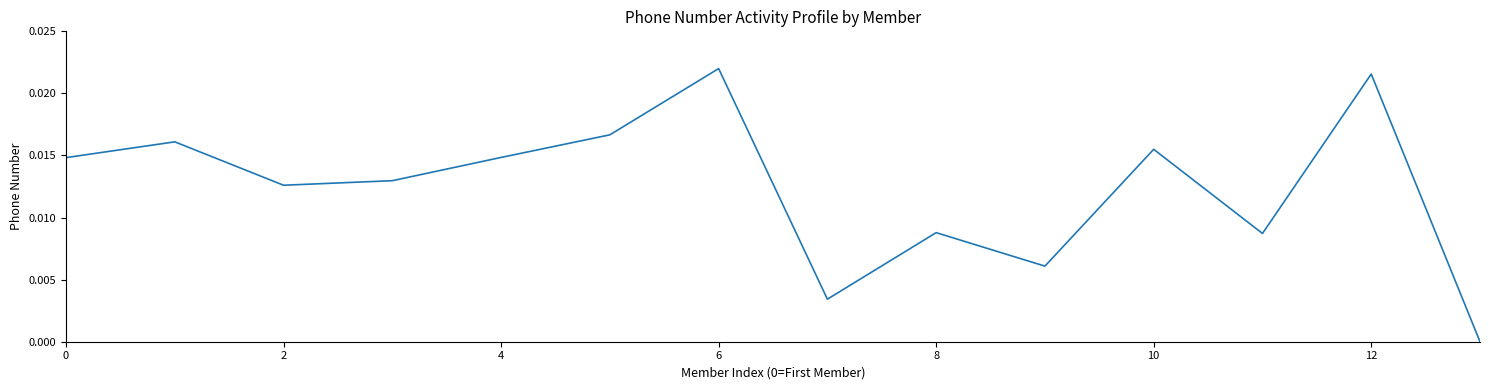

How many lines are shown in the chart?

1